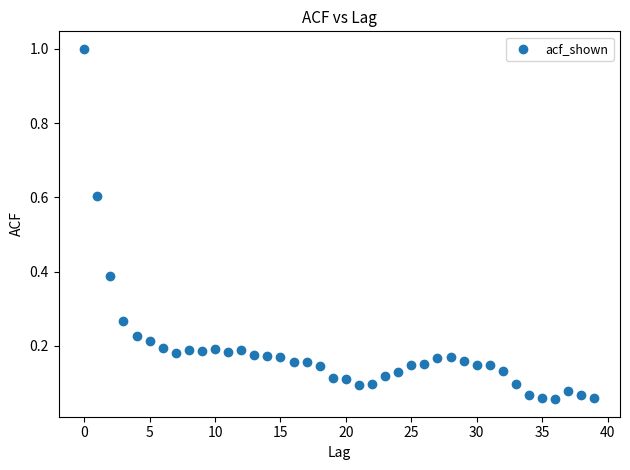

What is the range of Y values (max minus min)?

0.9